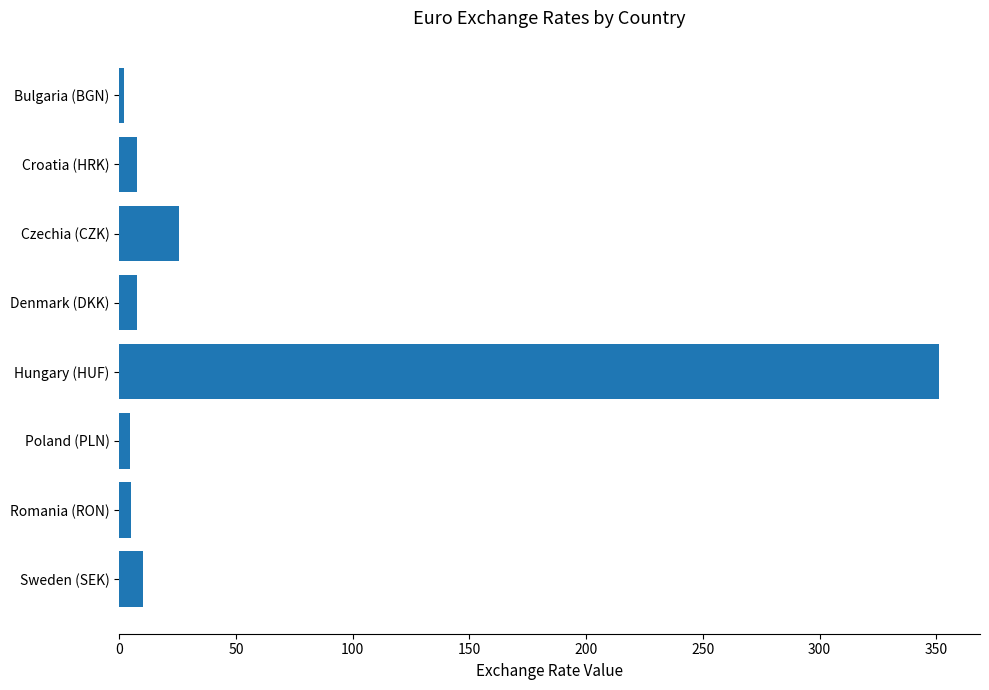

Read the value at Hungary (HUF).

351.1